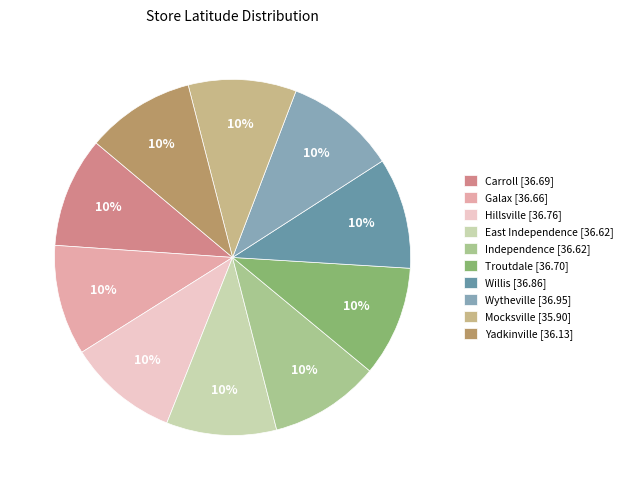

How many segments does this pie chart have?

10